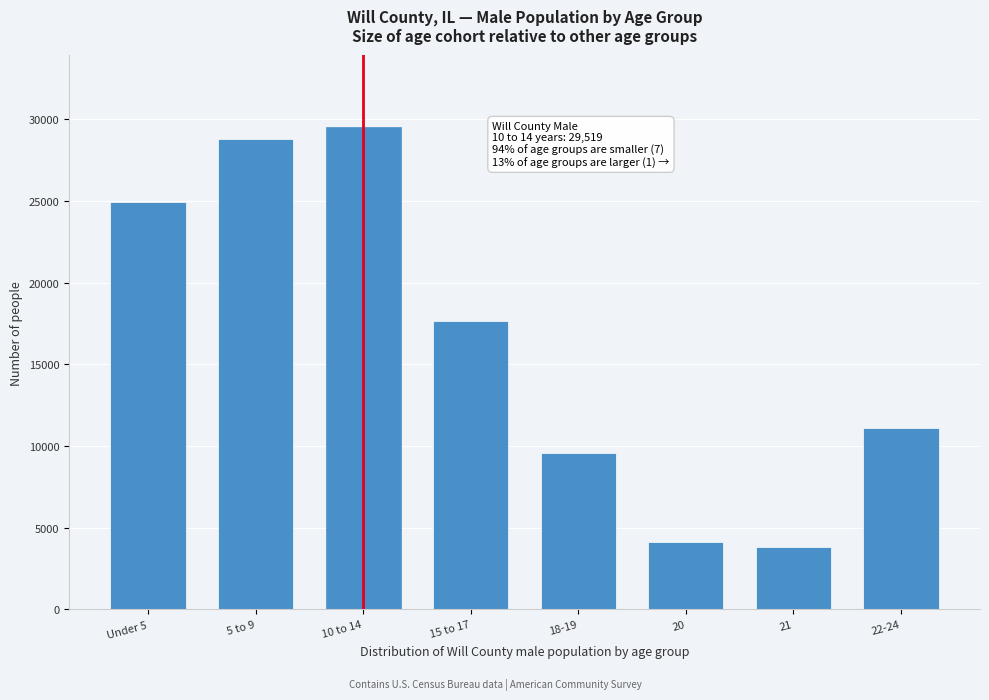

Reading left to right, transcribe all the data shown in this chart.

24973	28788	29519	17671	9561	4137	3799	11109